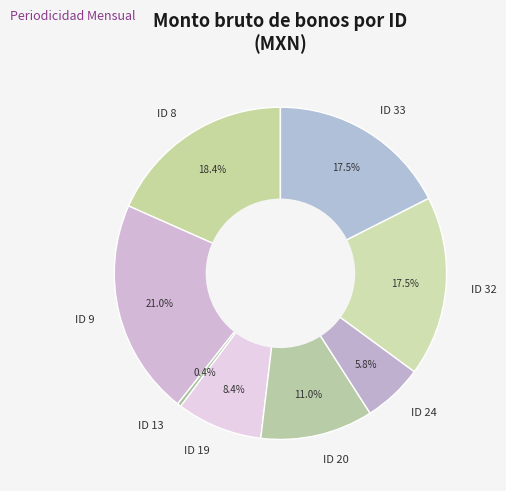

Does ID 19 account for over 50% of the chart?

No